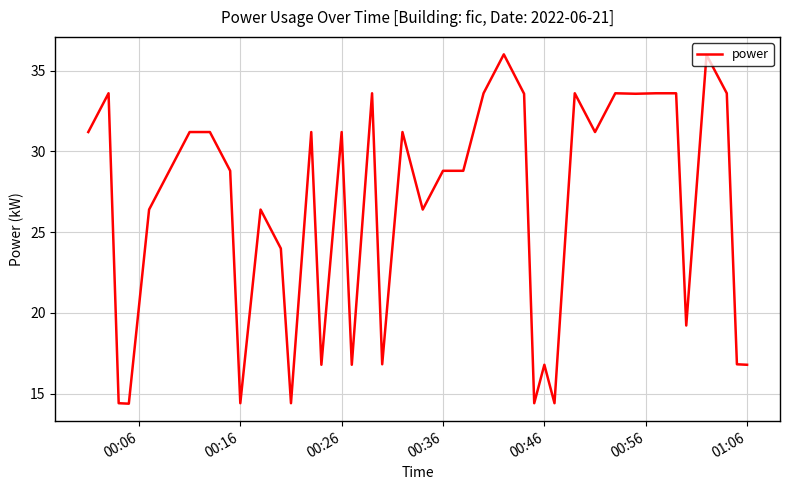

What is the greatest value displayed?

36.0